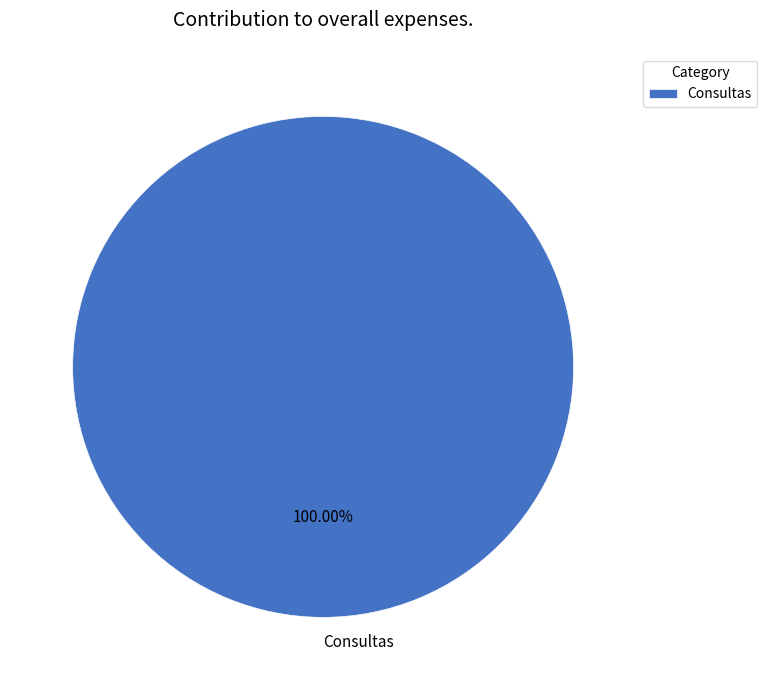

Does any single category account for the majority?

Yes